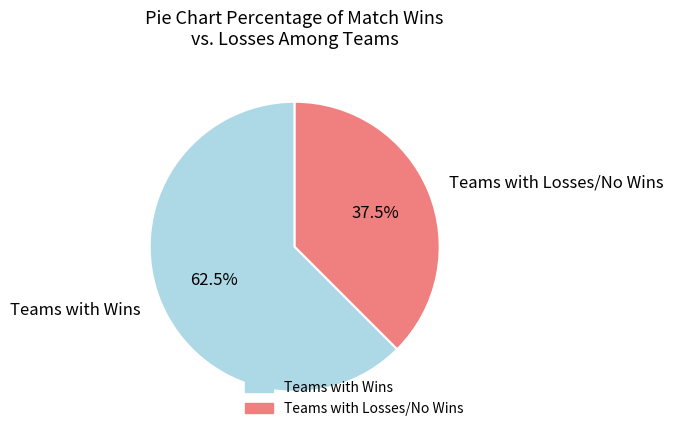

Which slice is the largest?

Teams with Wins